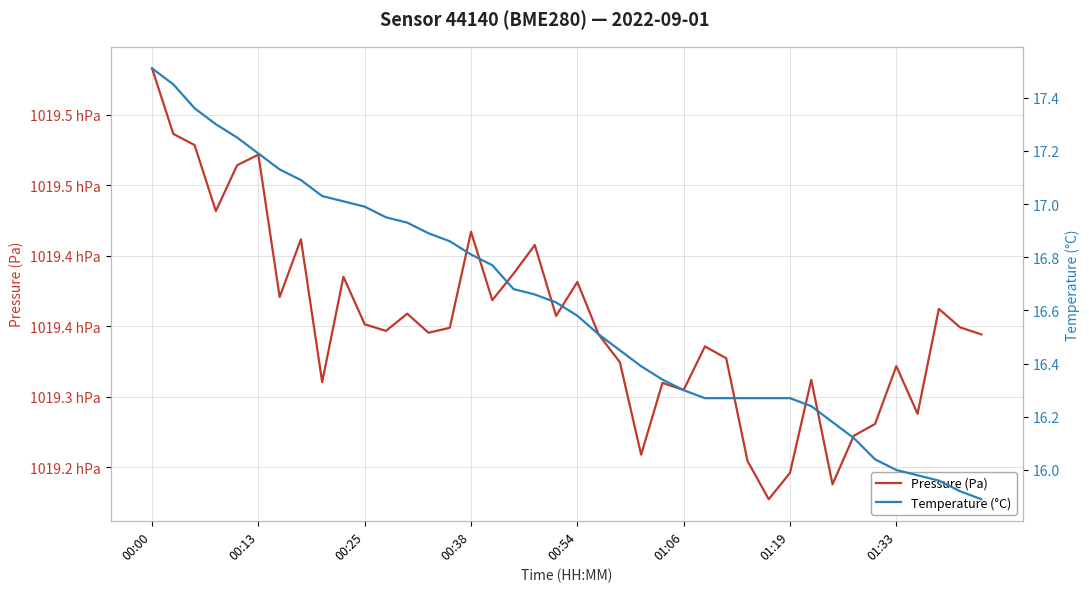

True or false: Temperature (°C) has a value of 16.0 at 34.

True